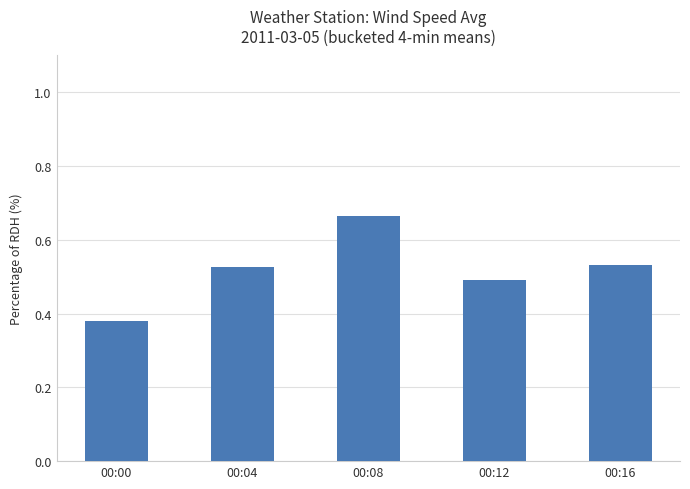

What is the change in value from 00:00 to 00:12?

+0.1